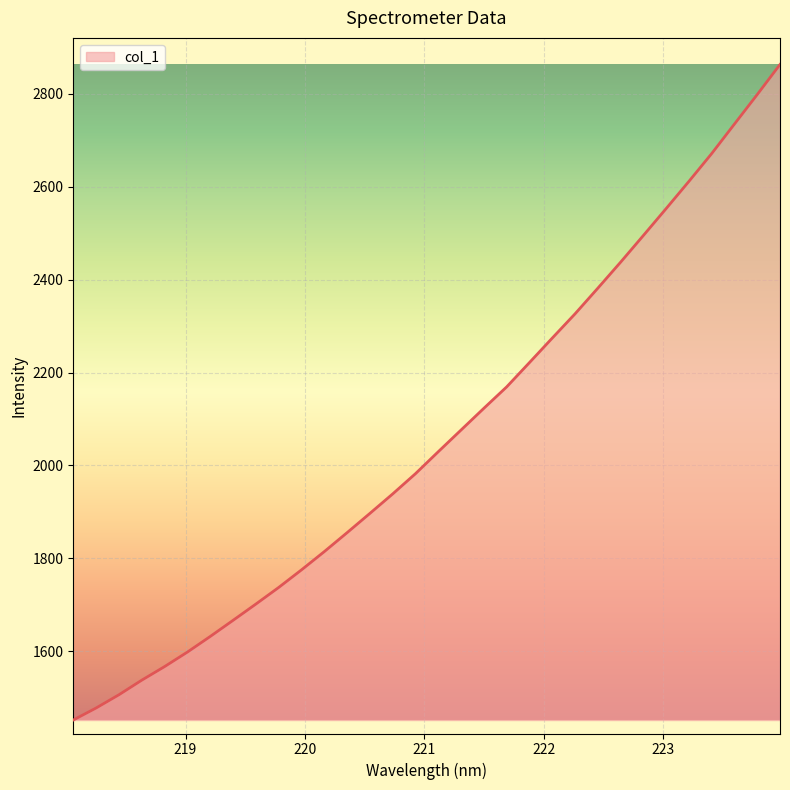

What is the maximum value shown in the chart?

2863.6